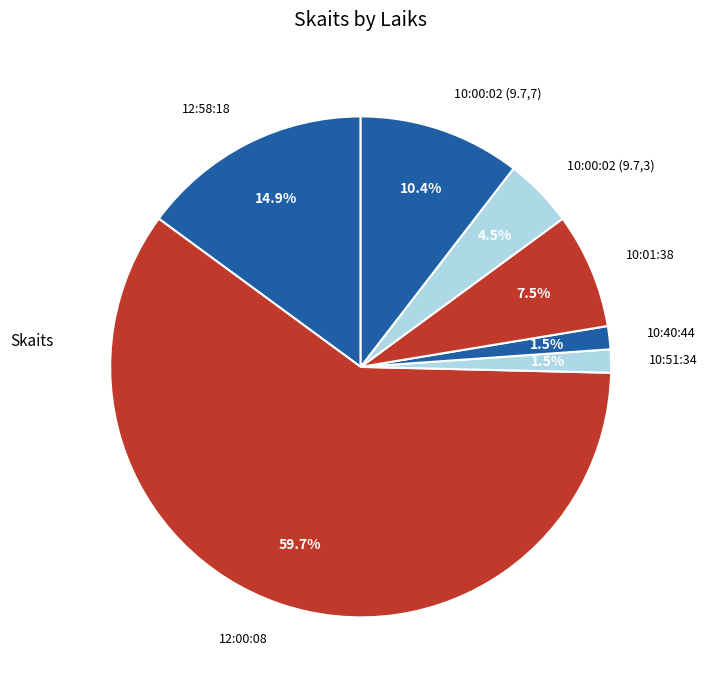

What is the ratio of the value at 10:00:02 (9.7,7) to the value at 10:01:38?

1.4